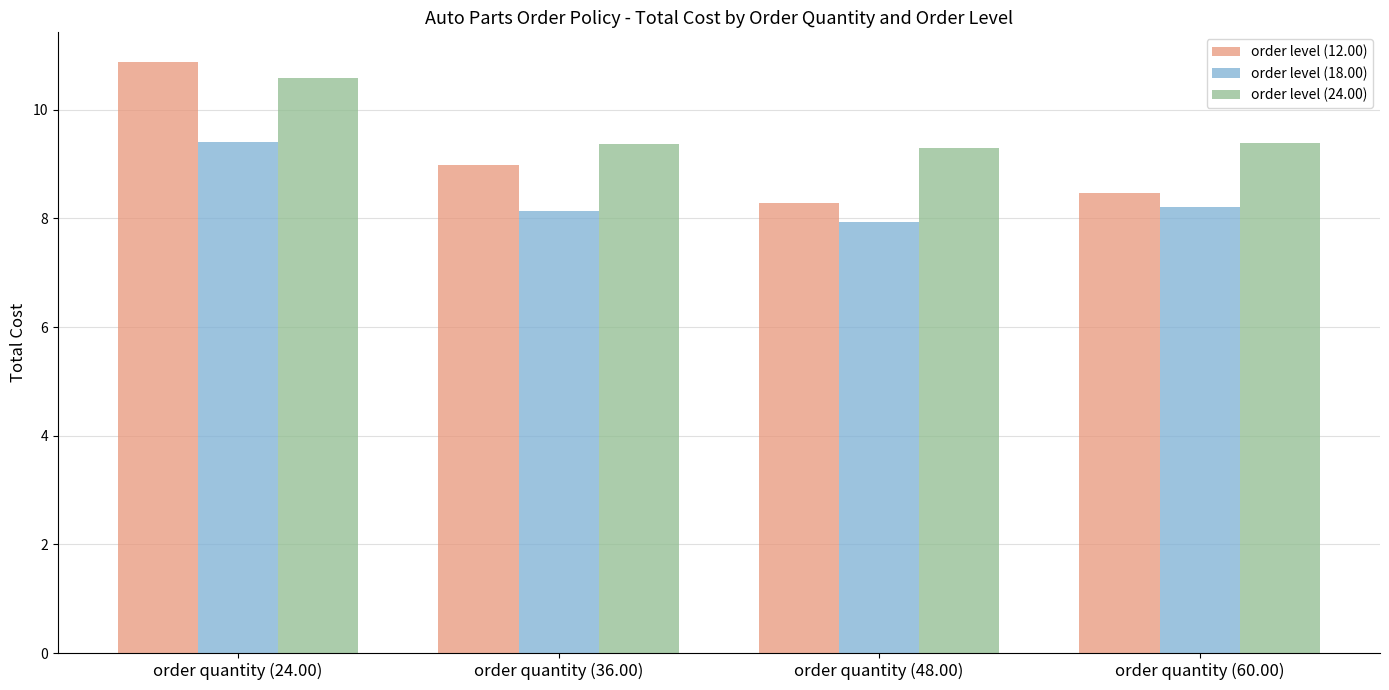

Rank the series at order quantity (48.00) from lowest to highest value.

order level (18.00), order level (12.00), order level (24.00)